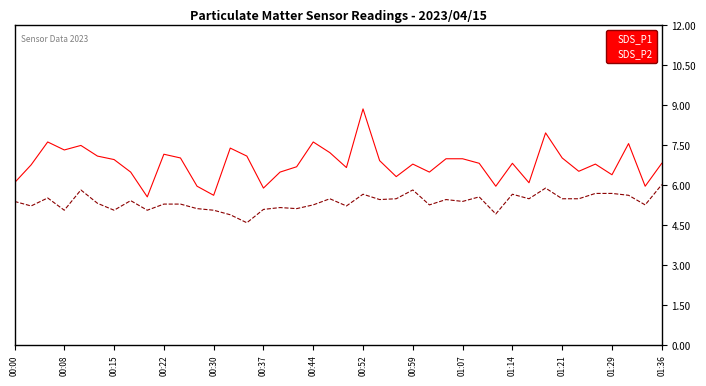

Which series has the largest total across all categories?

SDS_P1